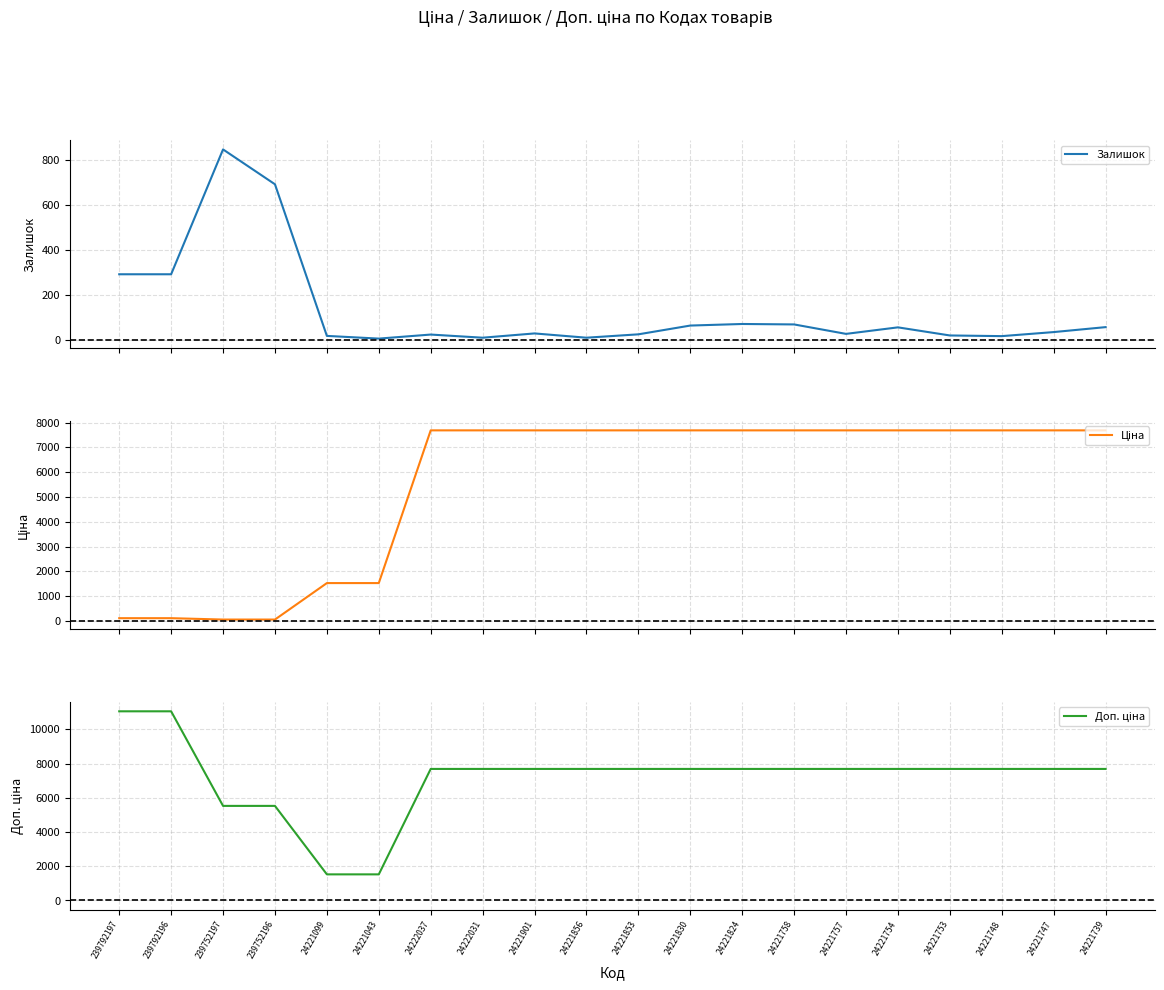

The value of Залишок at 24221853 is 23.0. True or false?

True